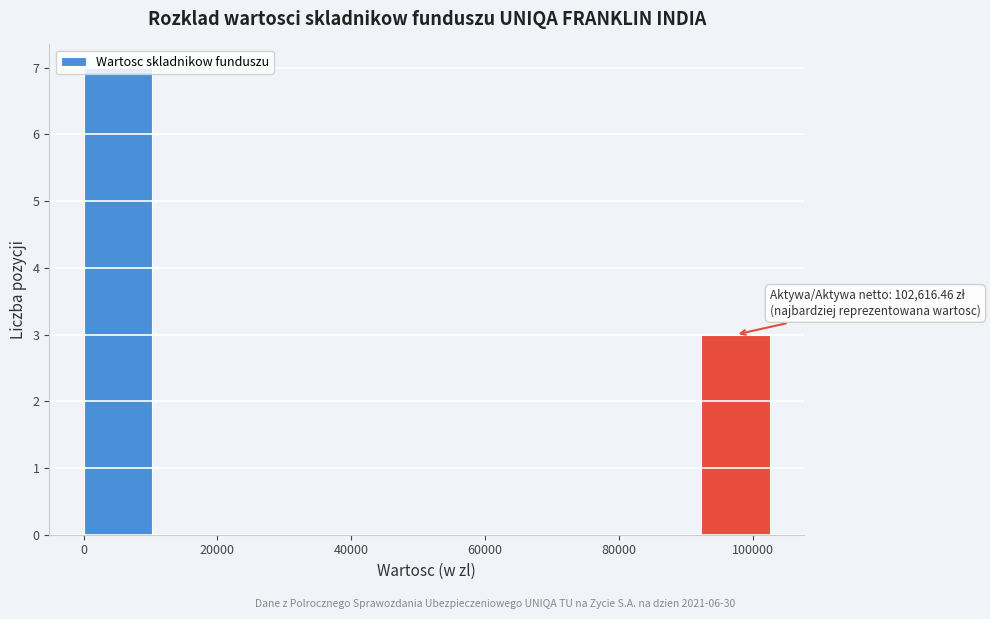

Over which range of the x-axis is the bar tallest?

0 to 10000